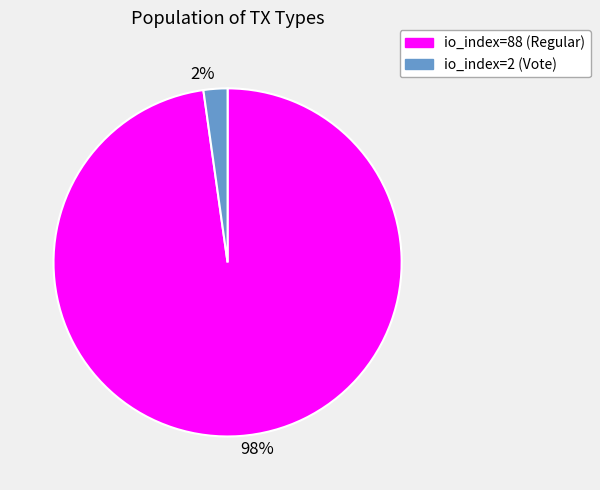

What percentage is the io_index=88 (Regular) slice, to the nearest percent?

98%